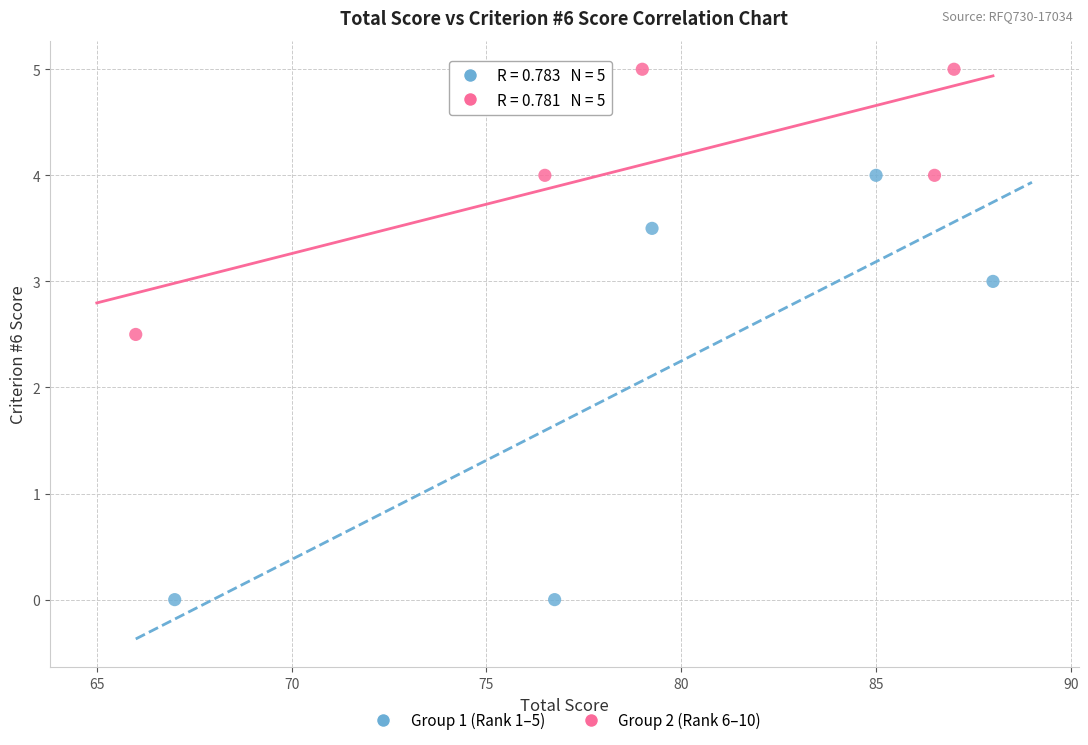

Which series reaches the minimum Y coordinate?

Group 1 (Rank 1–5)